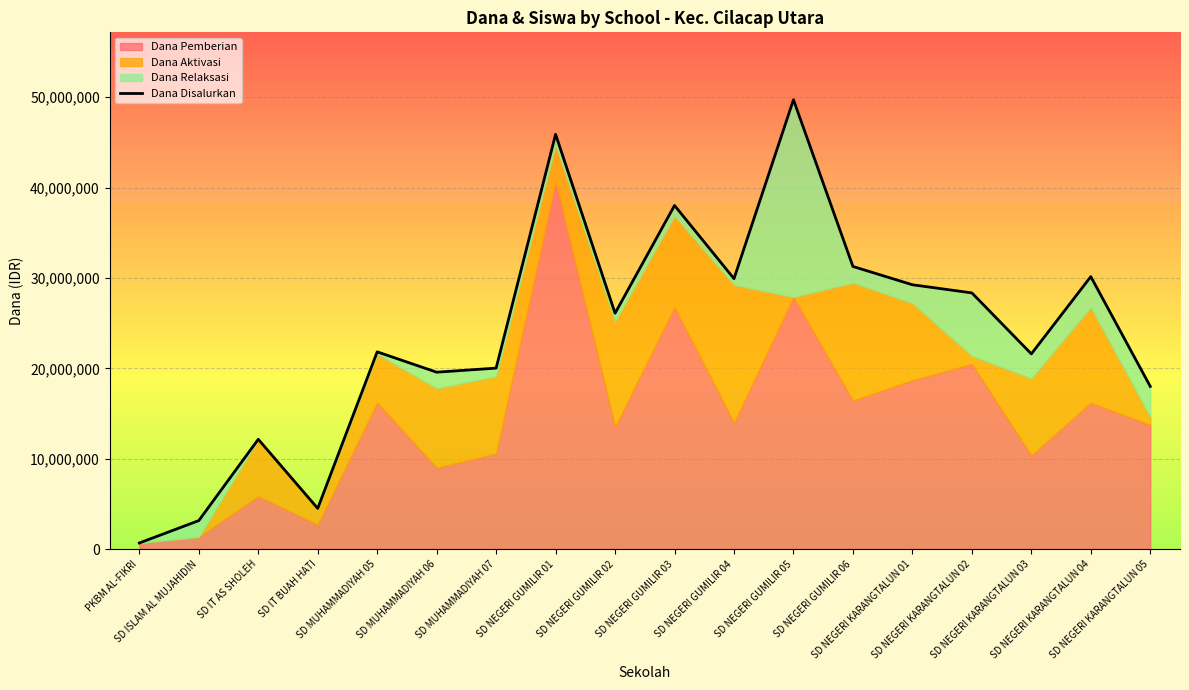

Reading right to left, transcribe all the data shown in this chart.

SD NEGERI KARANGTALUN 05=18000000	SD NEGERI KARANGTALUN 04=30150000	SD NEGERI KARANGTALUN 03=21600000	SD NEGERI KARANGTALUN 02=28350000	SD NEGERI KARANGTALUN 01=29250000	SD NEGERI GUMILIR 06=31275000	SD NEGERI GUMILIR 05=49725000	SD NEGERI GUMILIR 04=29925000	SD NEGERI GUMILIR 03=38025000	SD NEGERI GUMILIR 02=26100000	SD NEGERI GUMILIR 01=45900000	SD MUHAMMADIYAH 07=20025000	SD MUHAMMADIYAH 06=19575000	SD MUHAMMADIYAH 05=21825000	SD IT BUAH HATI=4500000	SD IT AS SHOLEH=12150000	SD ISLAM AL MUJAHIDIN=3150000	PKBM AL-FIKRI=675000